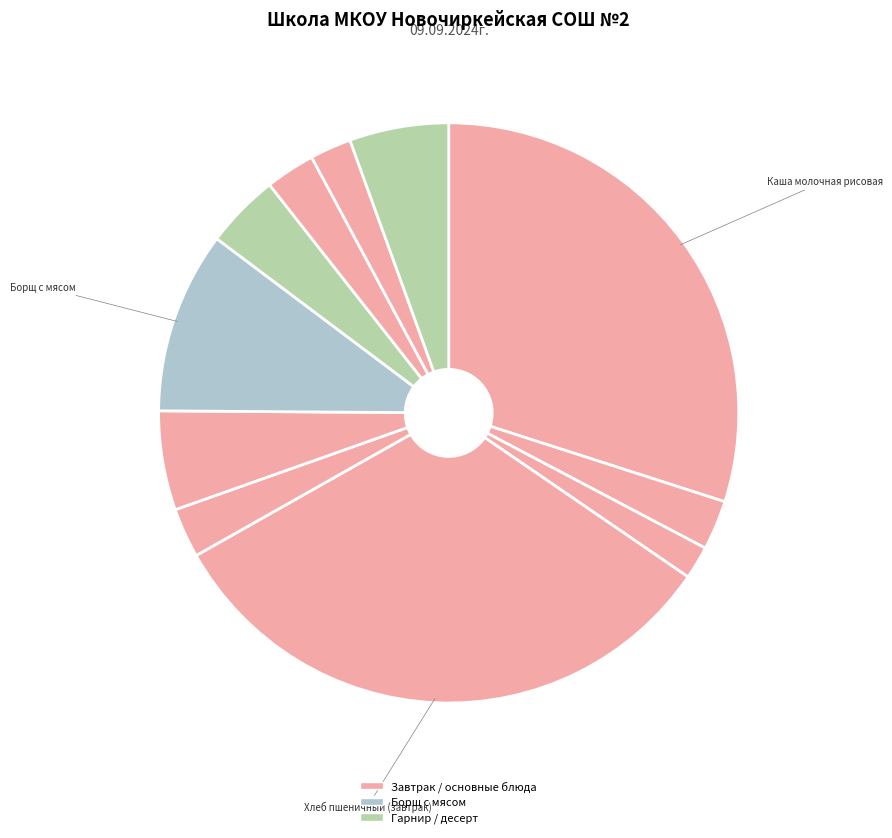

Count the number of slices in the pie.

11